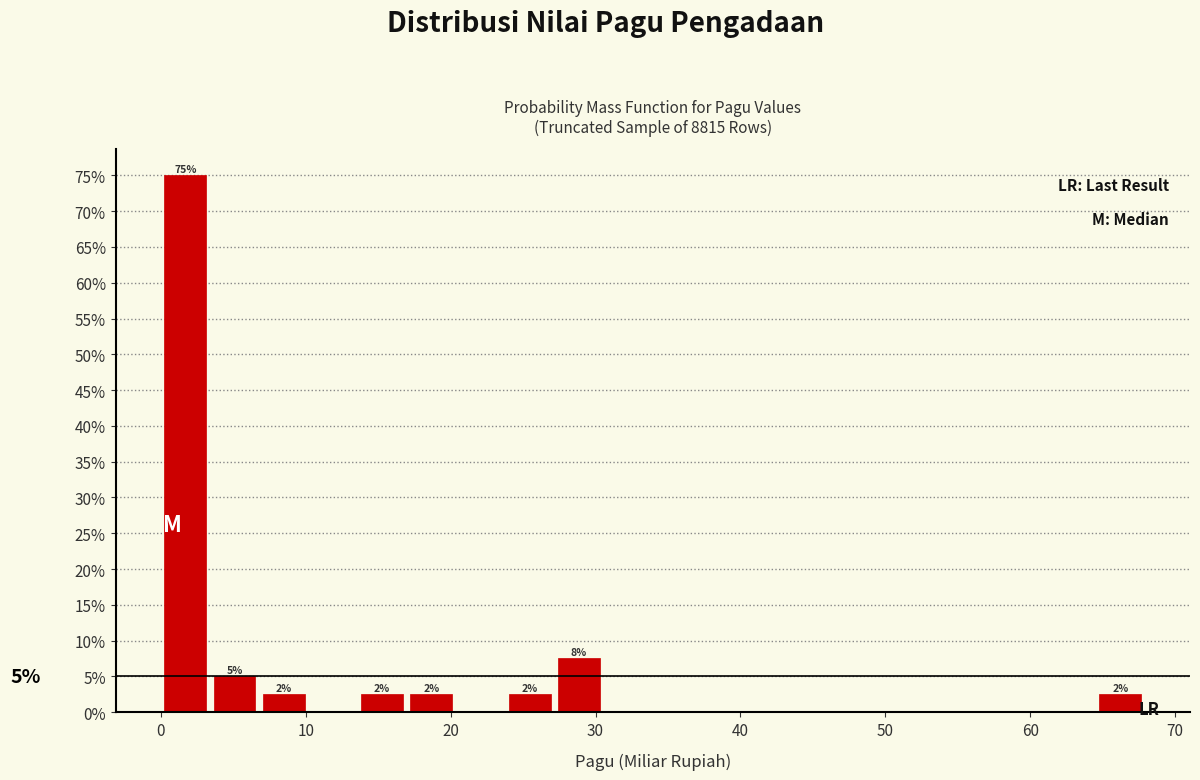

Read against the x-axis, roughly where is the centre of the tallest bar?

2